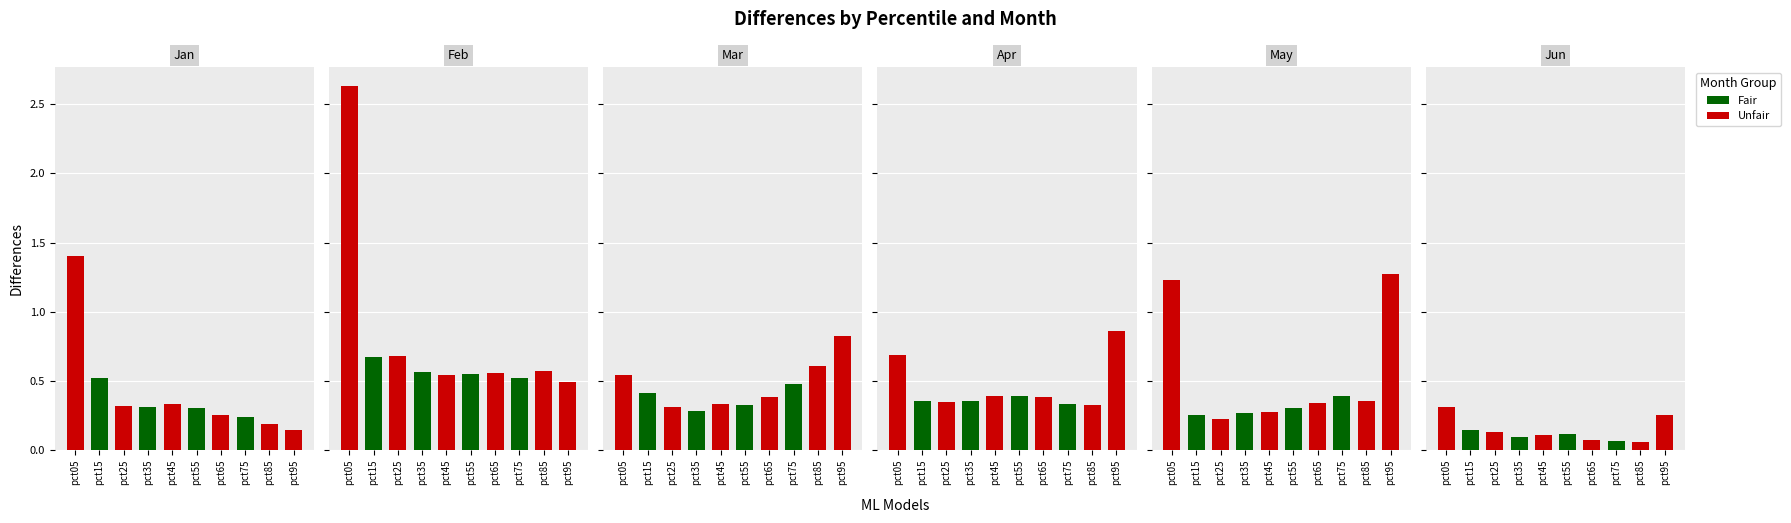

What is the value of the Mar bar at the 8th from the left?

0.5